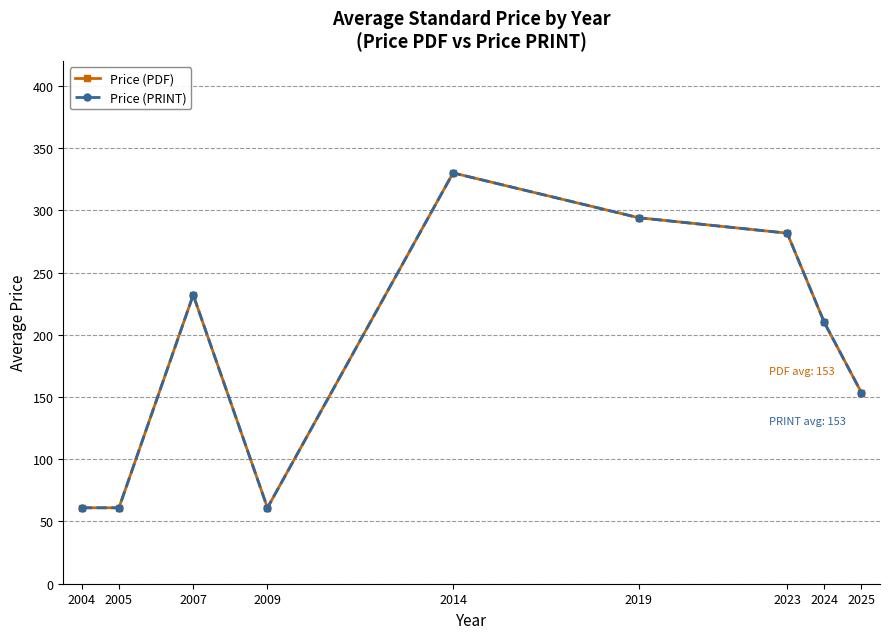

Is this an area chart (filled region under the line)?

No